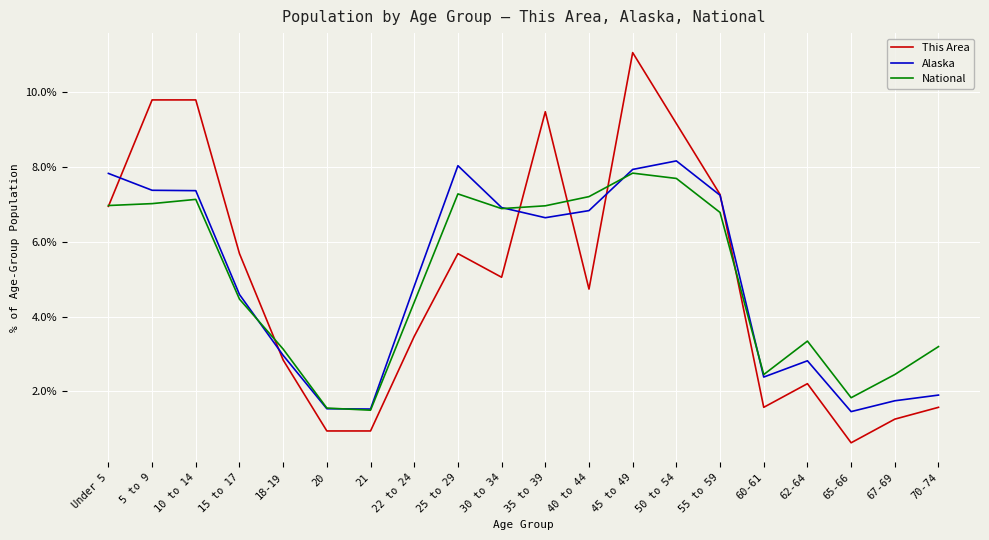

How many values in the This Area series are below 5?

10